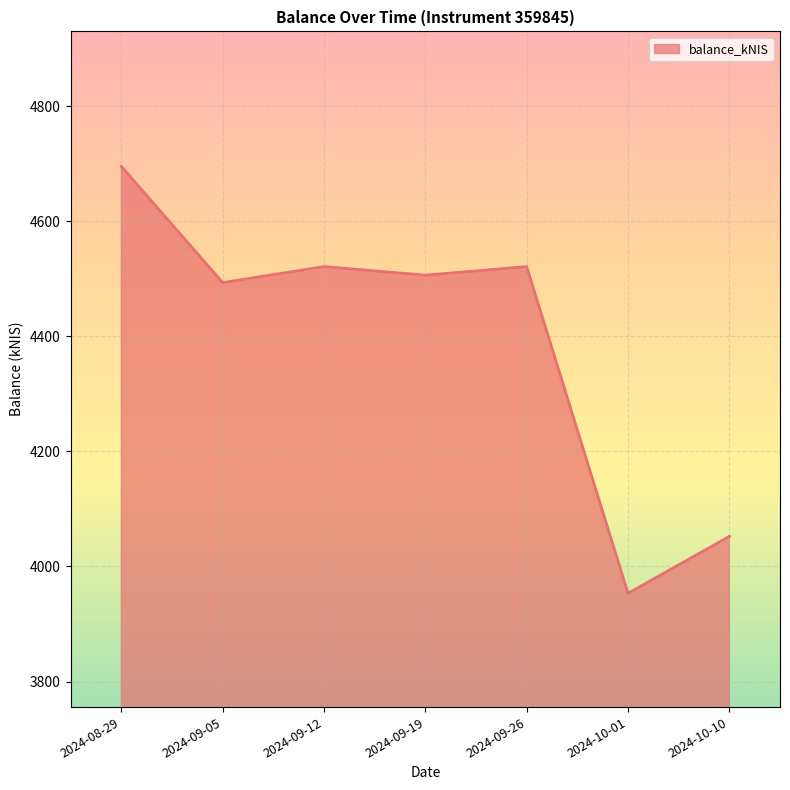

Where is the first local minimum?

2024-09-05